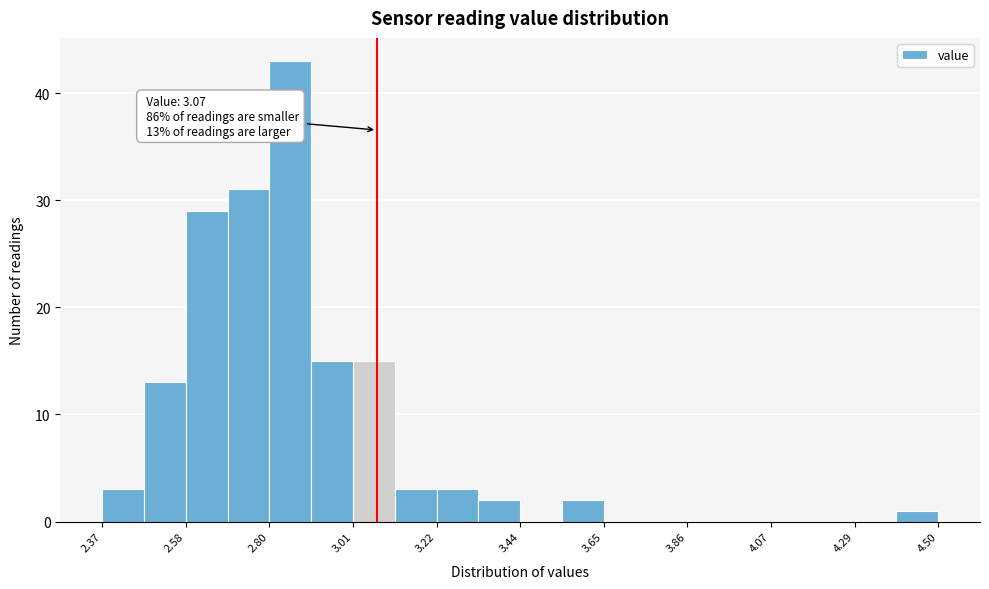

Read against the x-axis, roughly where is the centre of the tallest bar?

2.85